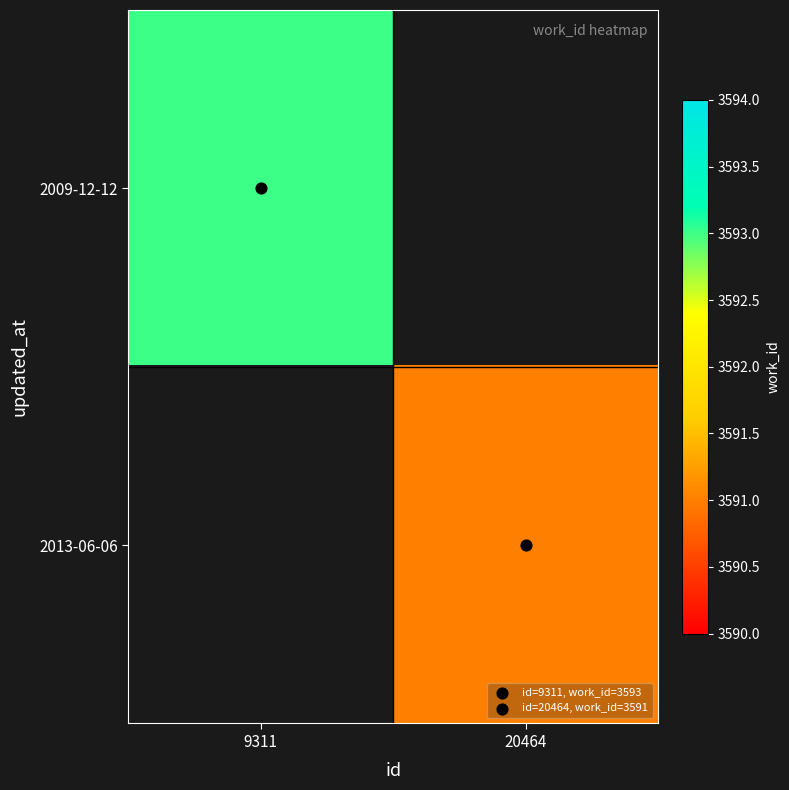

The value of 2009-12-12 at 9311 is 3593.0. True or false?

True